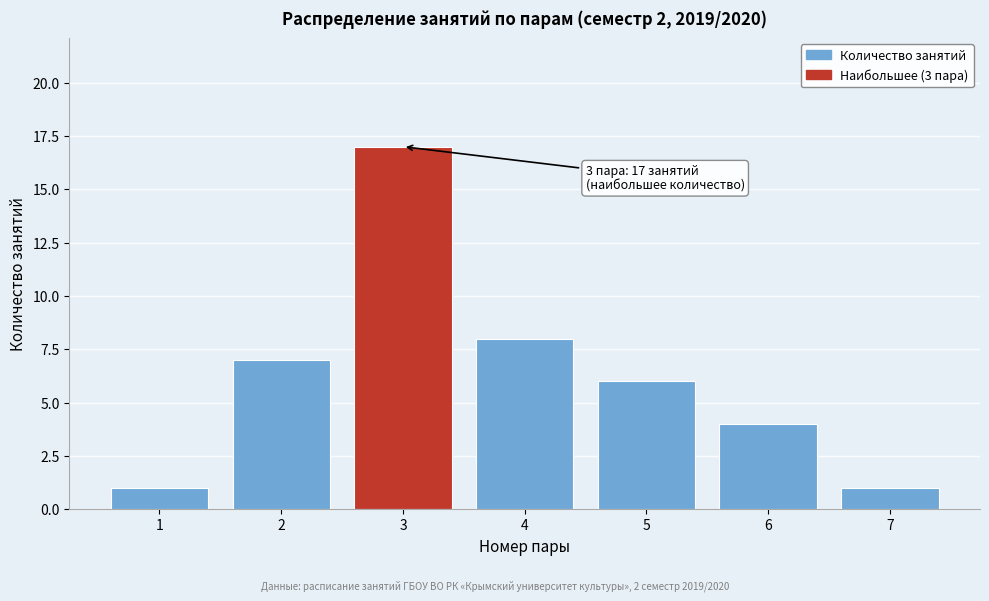

Reading right to left, transcribe all the data shown in this chart.

7=1	6=4	5=6	4=8	3=17	2=7	1=1